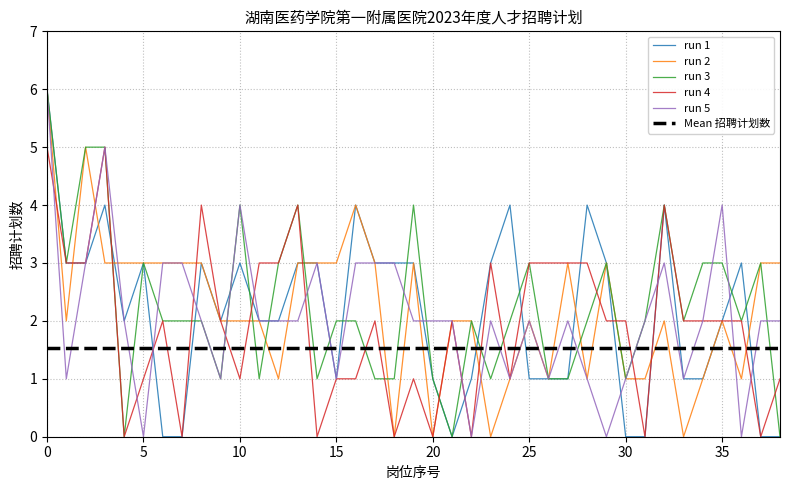

How many categories are shown in the chart?

39